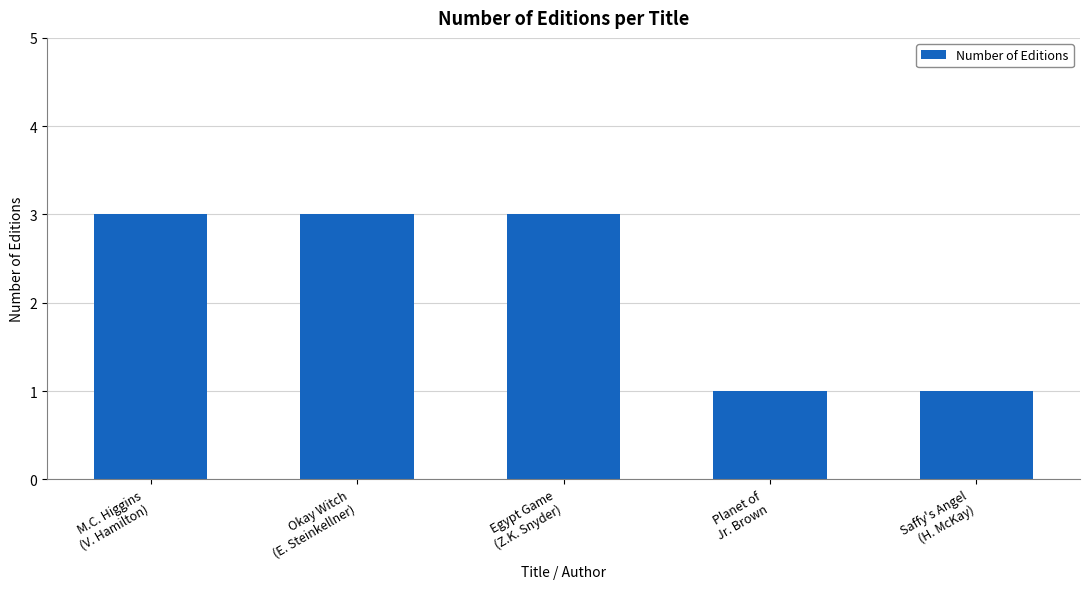

What is the sum of the values at M.C. Higgins
(V. Hamilton) and Egypt Game
(Z.K. Snyder)?

6